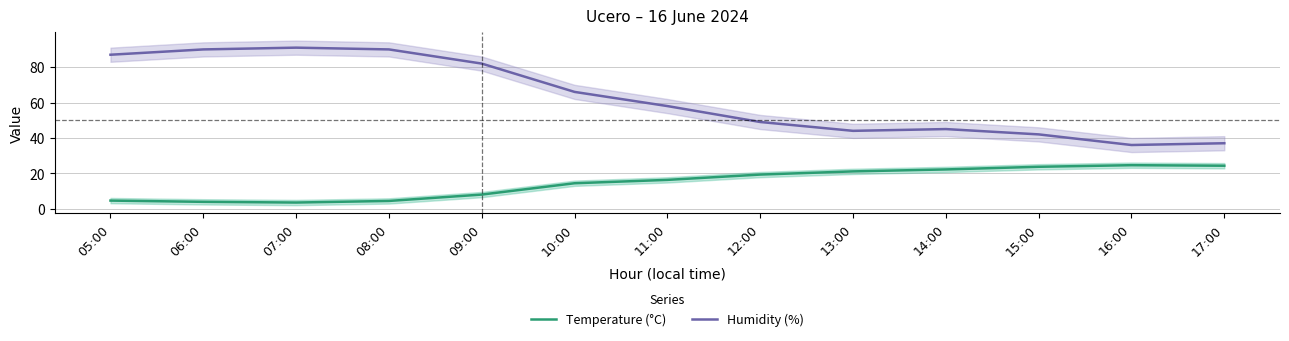

How many data points does each series have?

13